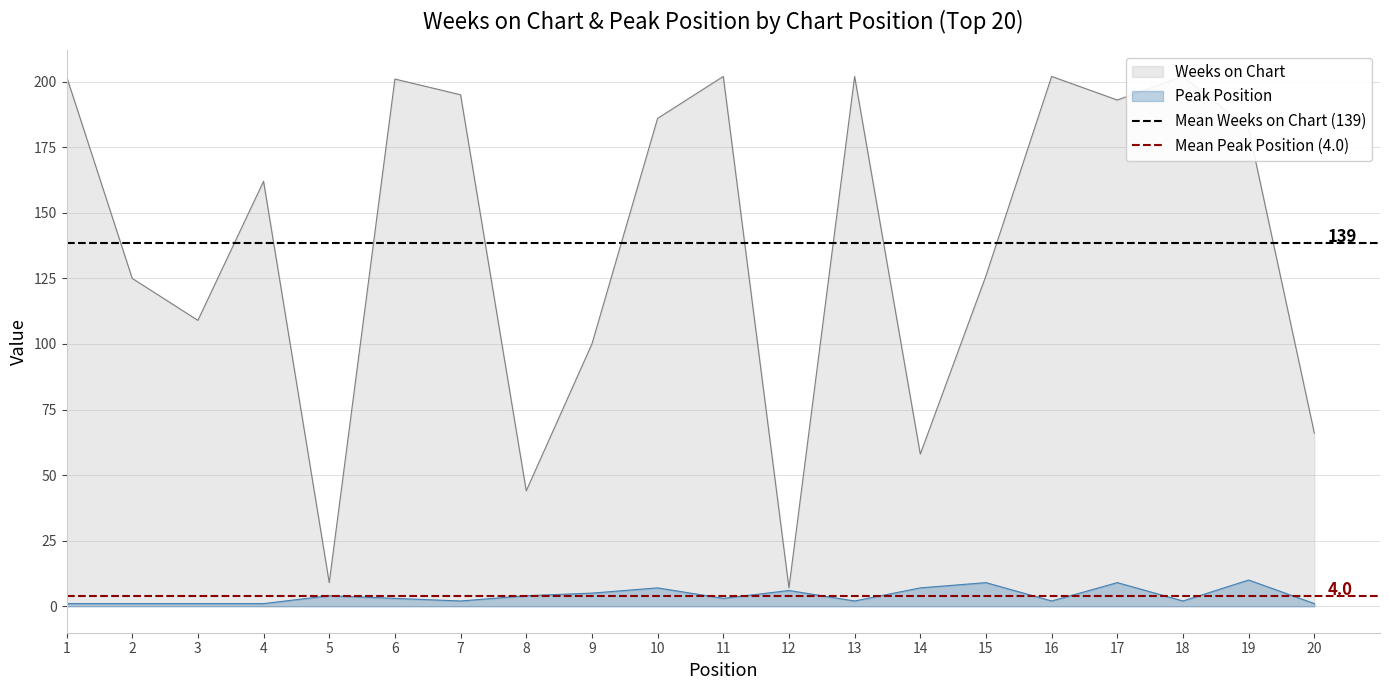

True or false: Peak Position has a value of 2 at 18.

True